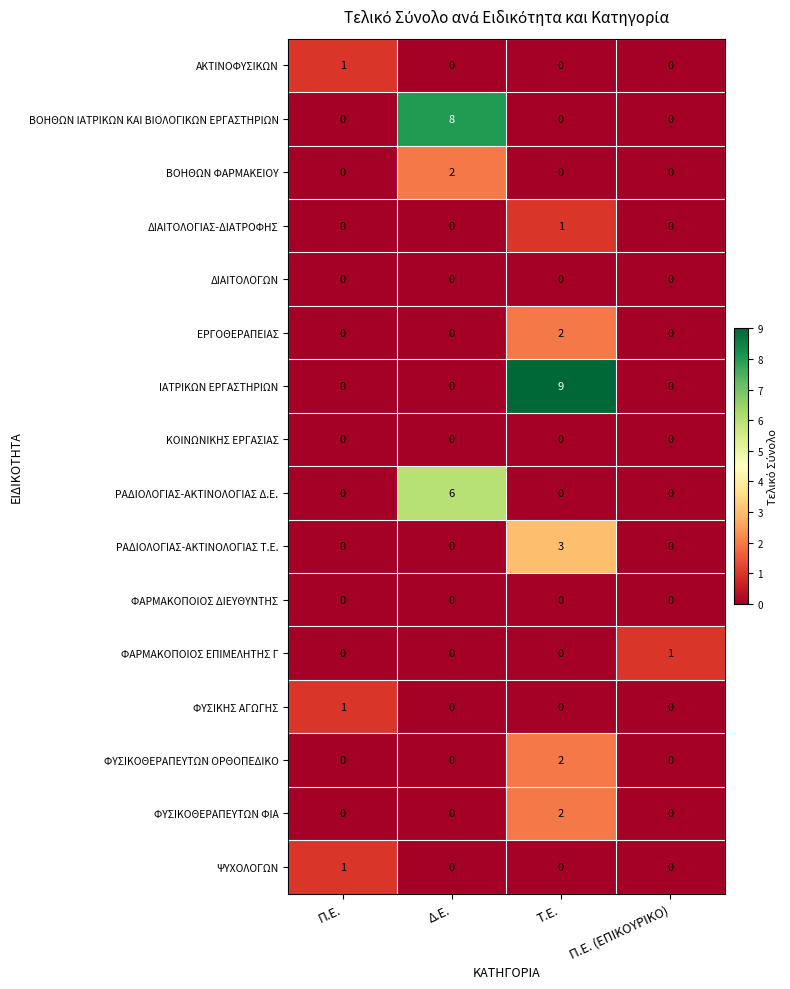

Between Π.Ε. and Τ.Ε., which series saw the biggest shift?

ΙΑΤΡΙΚΩΝ ΕΡΓΑΣΤΗΡΙΩΝ